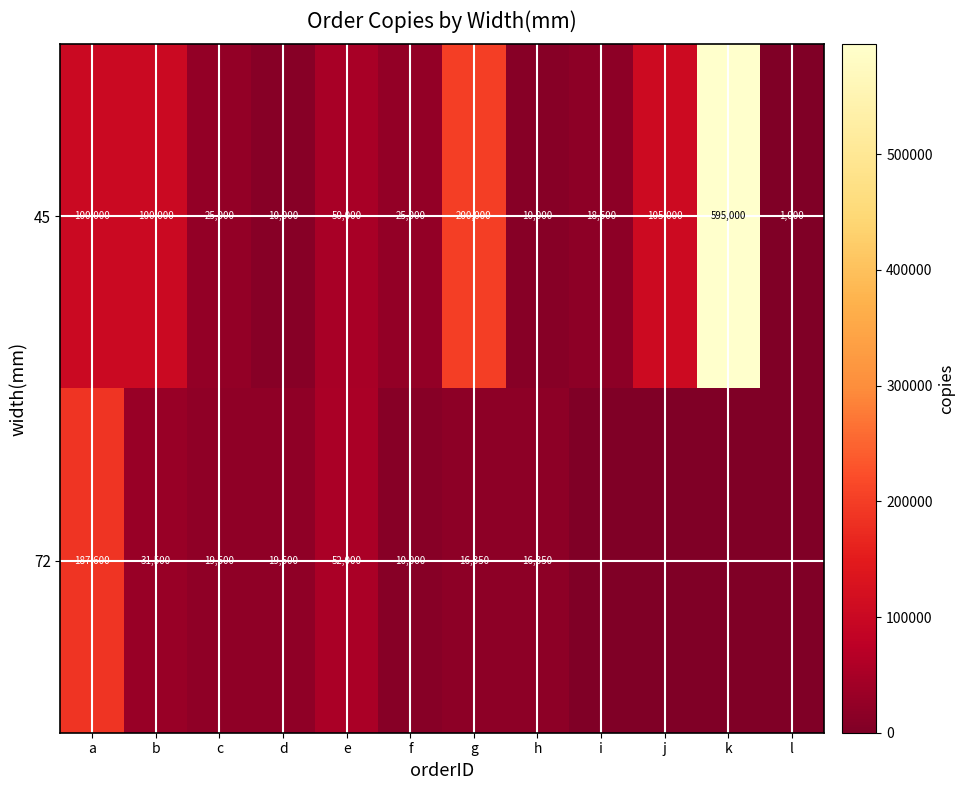

What is the highest value of the 45 series?

595000